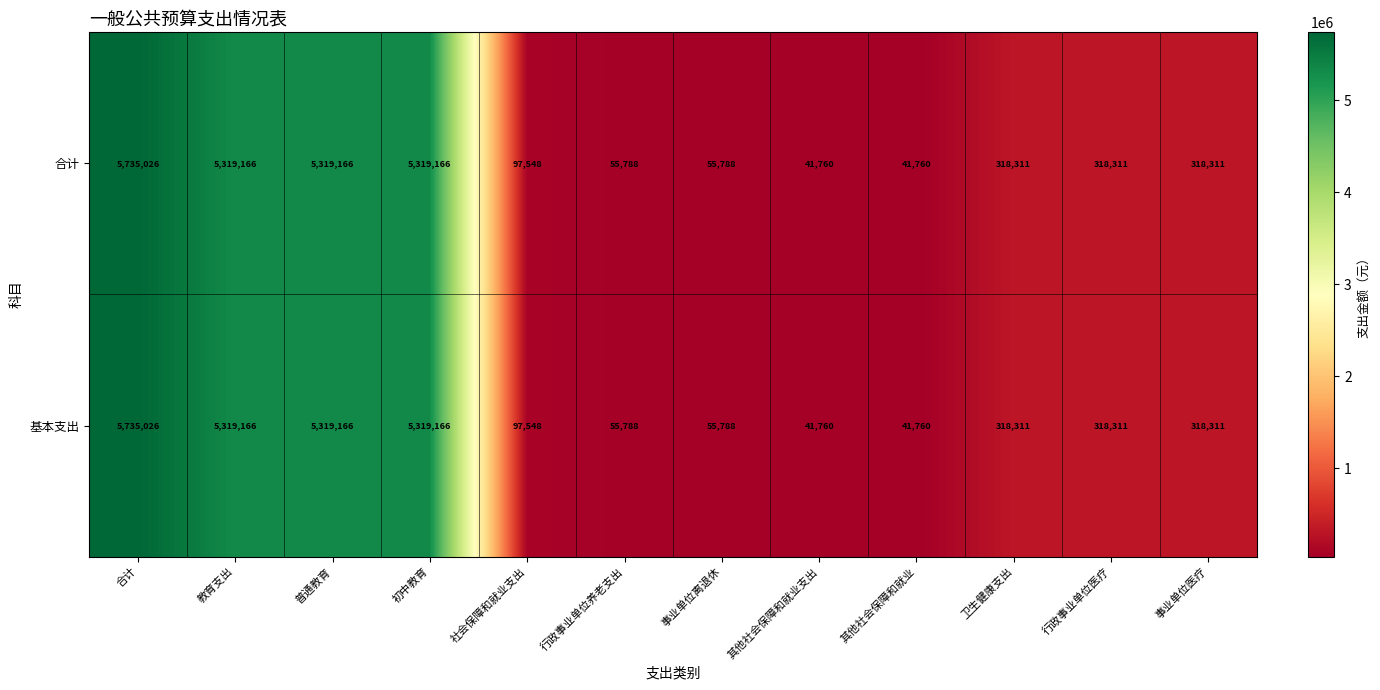

Reading left to right, transcribe all the data shown in this chart.

合计: 5735026	5319166	5319166	5319166	97548	55788	55788	41760	41760	318311	318311	318311
基本支出: 5735026	5319166	5319166	5319166	97548	55788	55788	41760	41760	318311	318311	318311